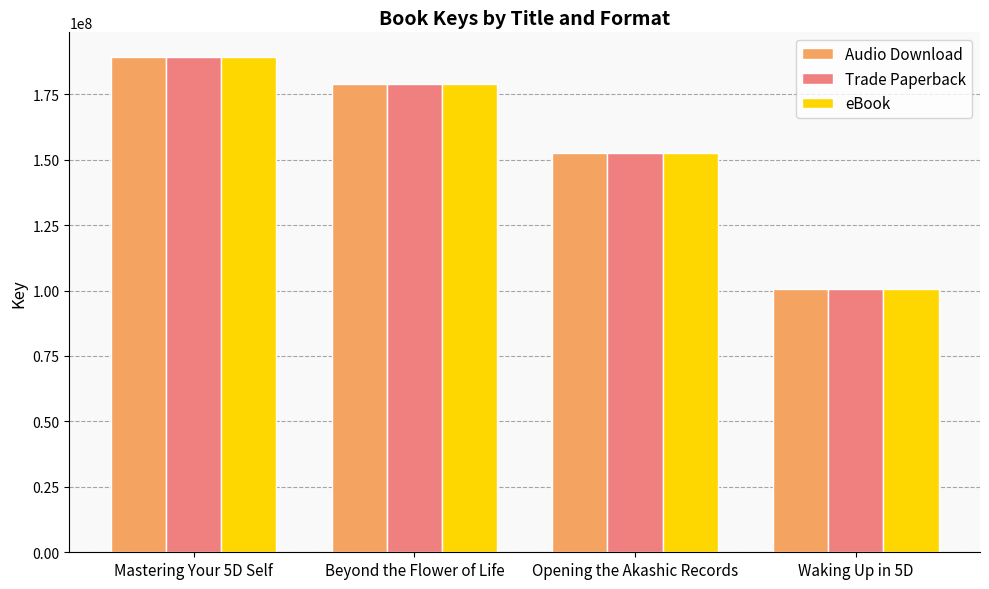

What is the approximate value of Trade Paperback at Waking Up in 5D, to the nearest 50?

100437600